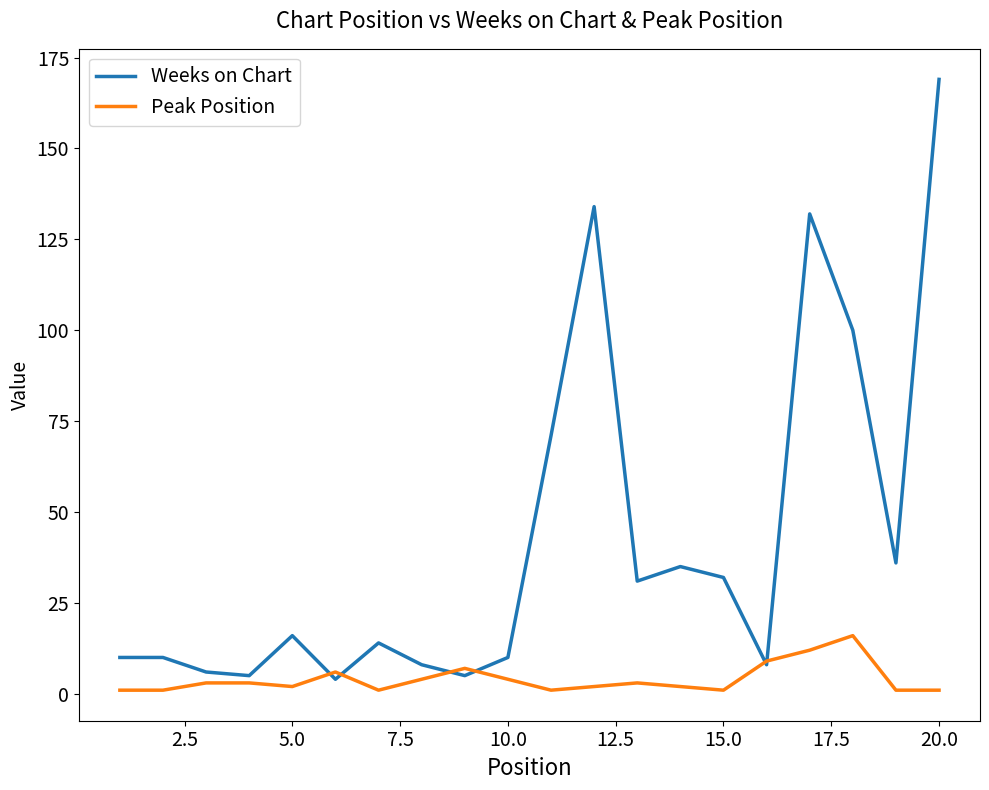

What is the minimum value for Weeks on Chart?

4